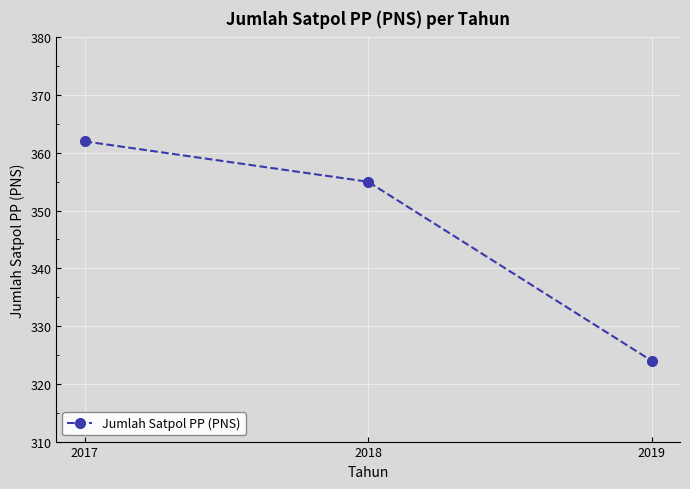

Reading left to right, list all the values displayed in this chart.

2017=362	2018=355	2019=324